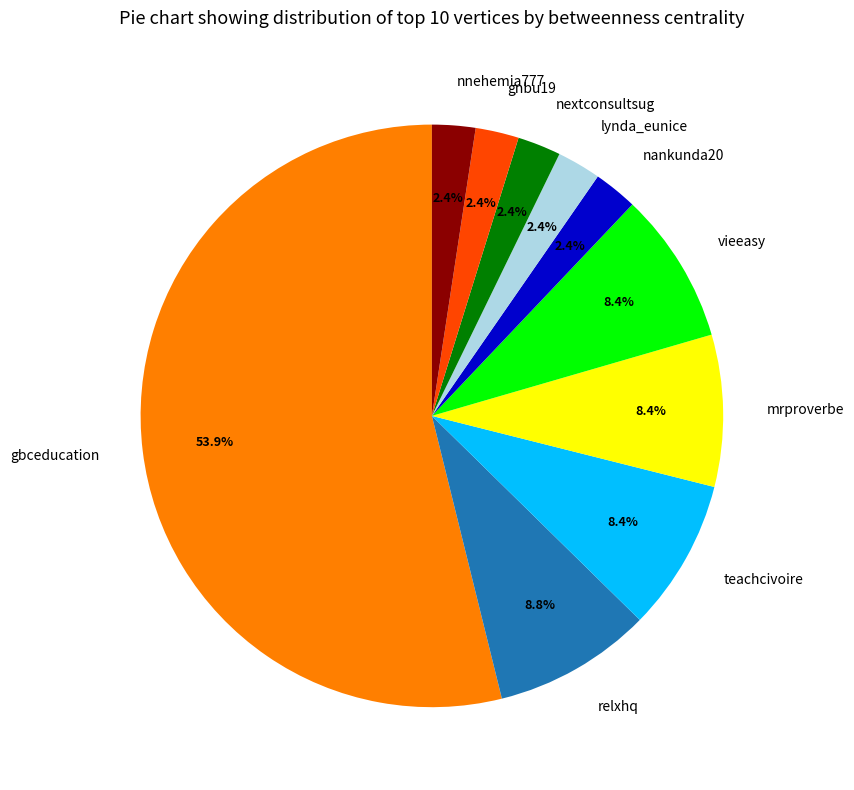

To the nearest percent, what is the average slice percentage?

10%